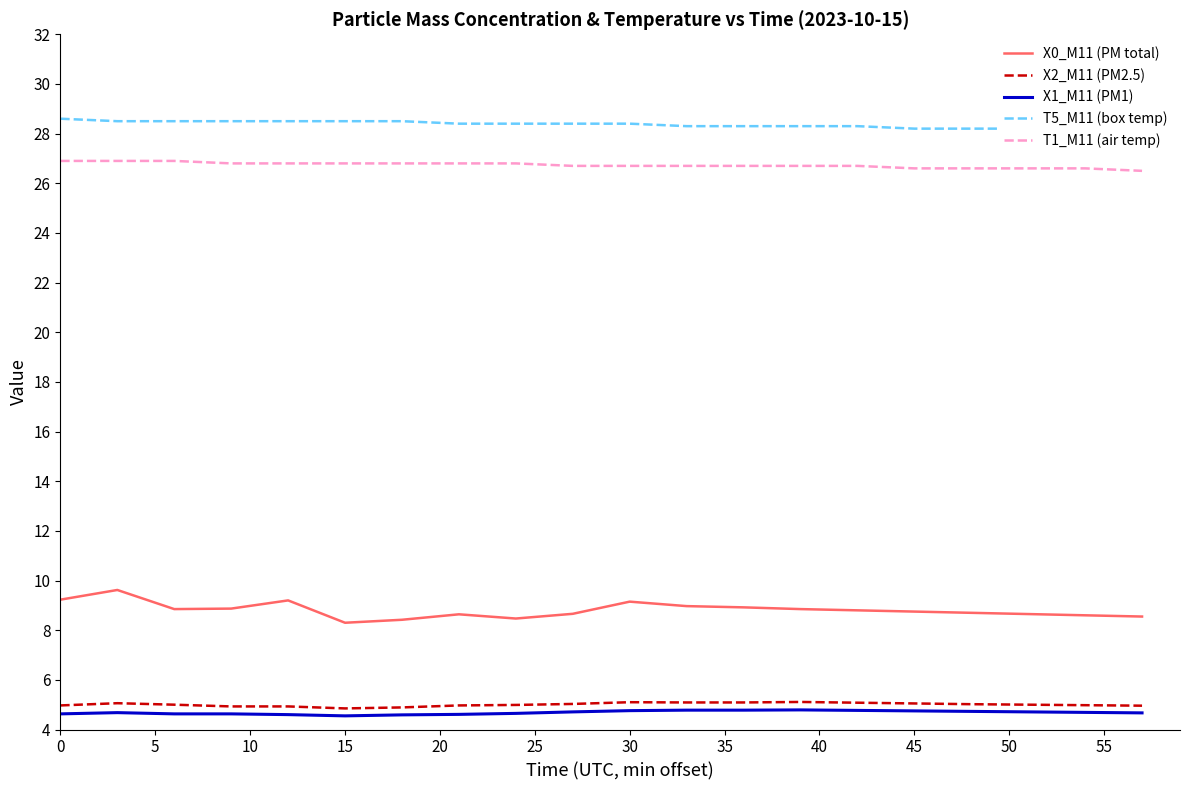

What are all the series names shown in the legend?

X0_M11 (PM total), X2_M11 (PM2.5), X1_M11 (PM1), T5_M11 (box temp), T1_M11 (air temp)